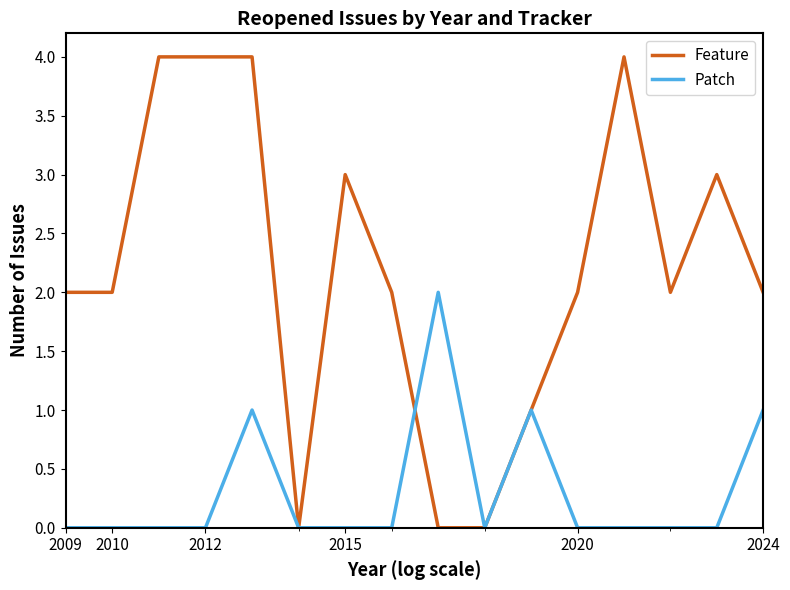

Which series has the largest total across all categories?

Feature